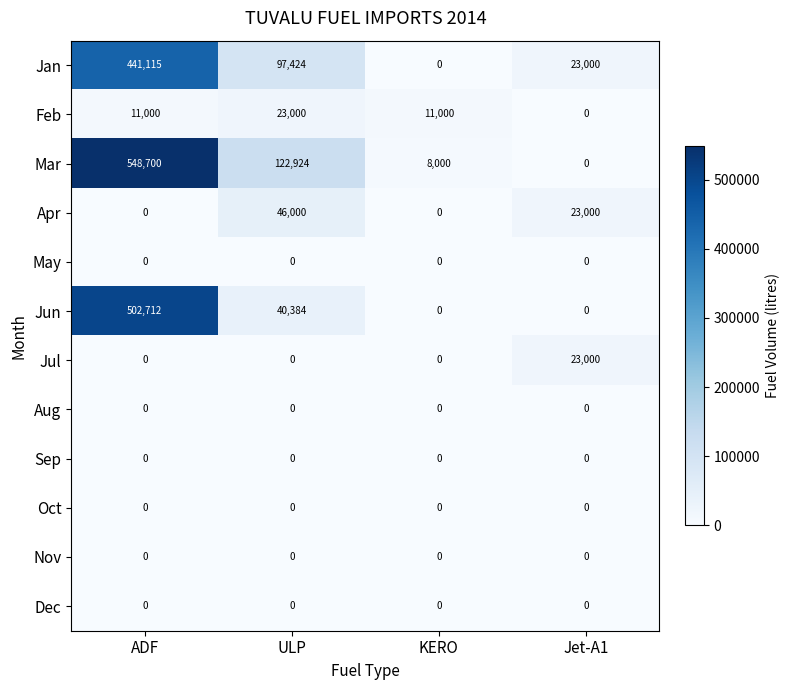

At which label is Mar closest to 274350?

ULP